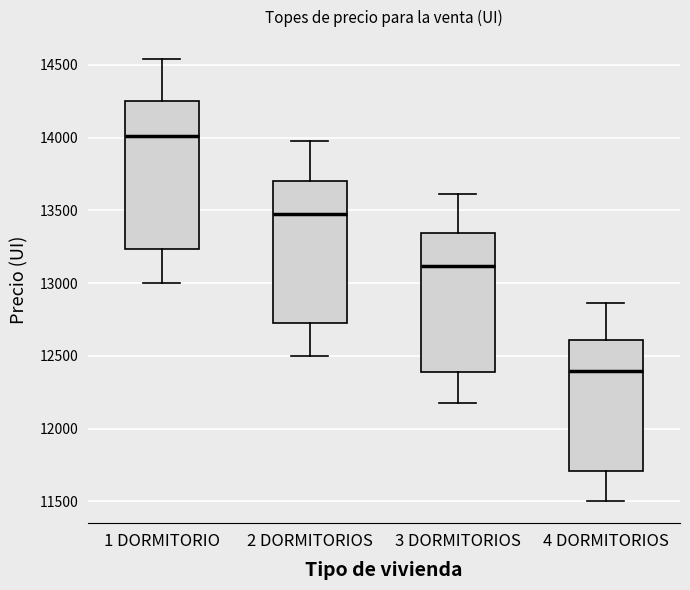

Reading left to right, read every box against the y-axis: the position of its median line, the range the box covers, and the ends of its whiskers. The values are not printed on the chart, so give them approximately, as read against the axis.

1 DORMITORIO: median 14000, box 13250 to 14250, whiskers 13000 to 14550
2 DORMITORIOS: median 13500, box 12700 to 13700, whiskers 12500 to 14000
3 DORMITORIOS: median 13100, box 12400 to 13350, whiskers 12150 to 13600
4 DORMITORIOS: median 12400, box 11700 to 12600, whiskers 11500 to 12850